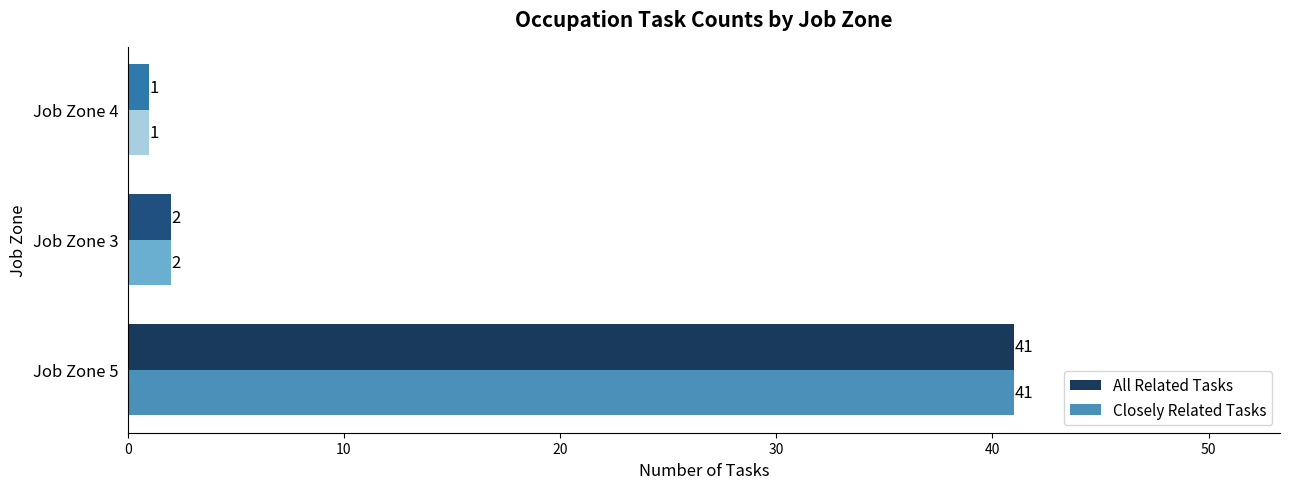

What is the maximum value shown in the chart?

41